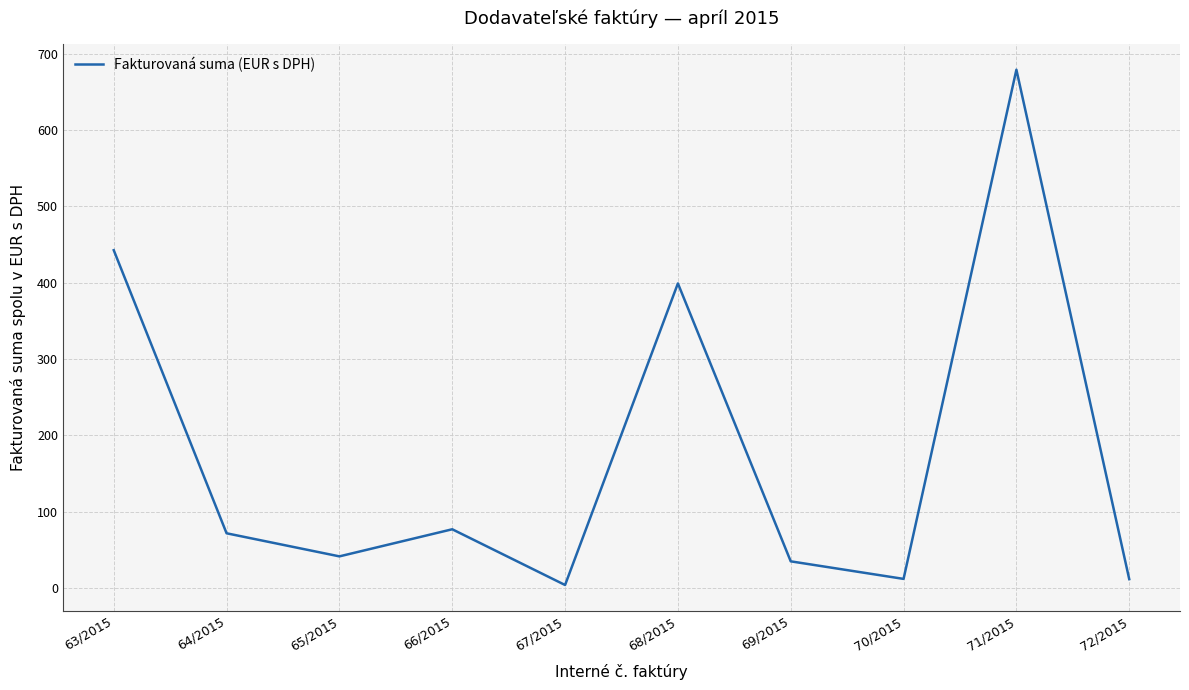

Count the number of data series in this chart.

1